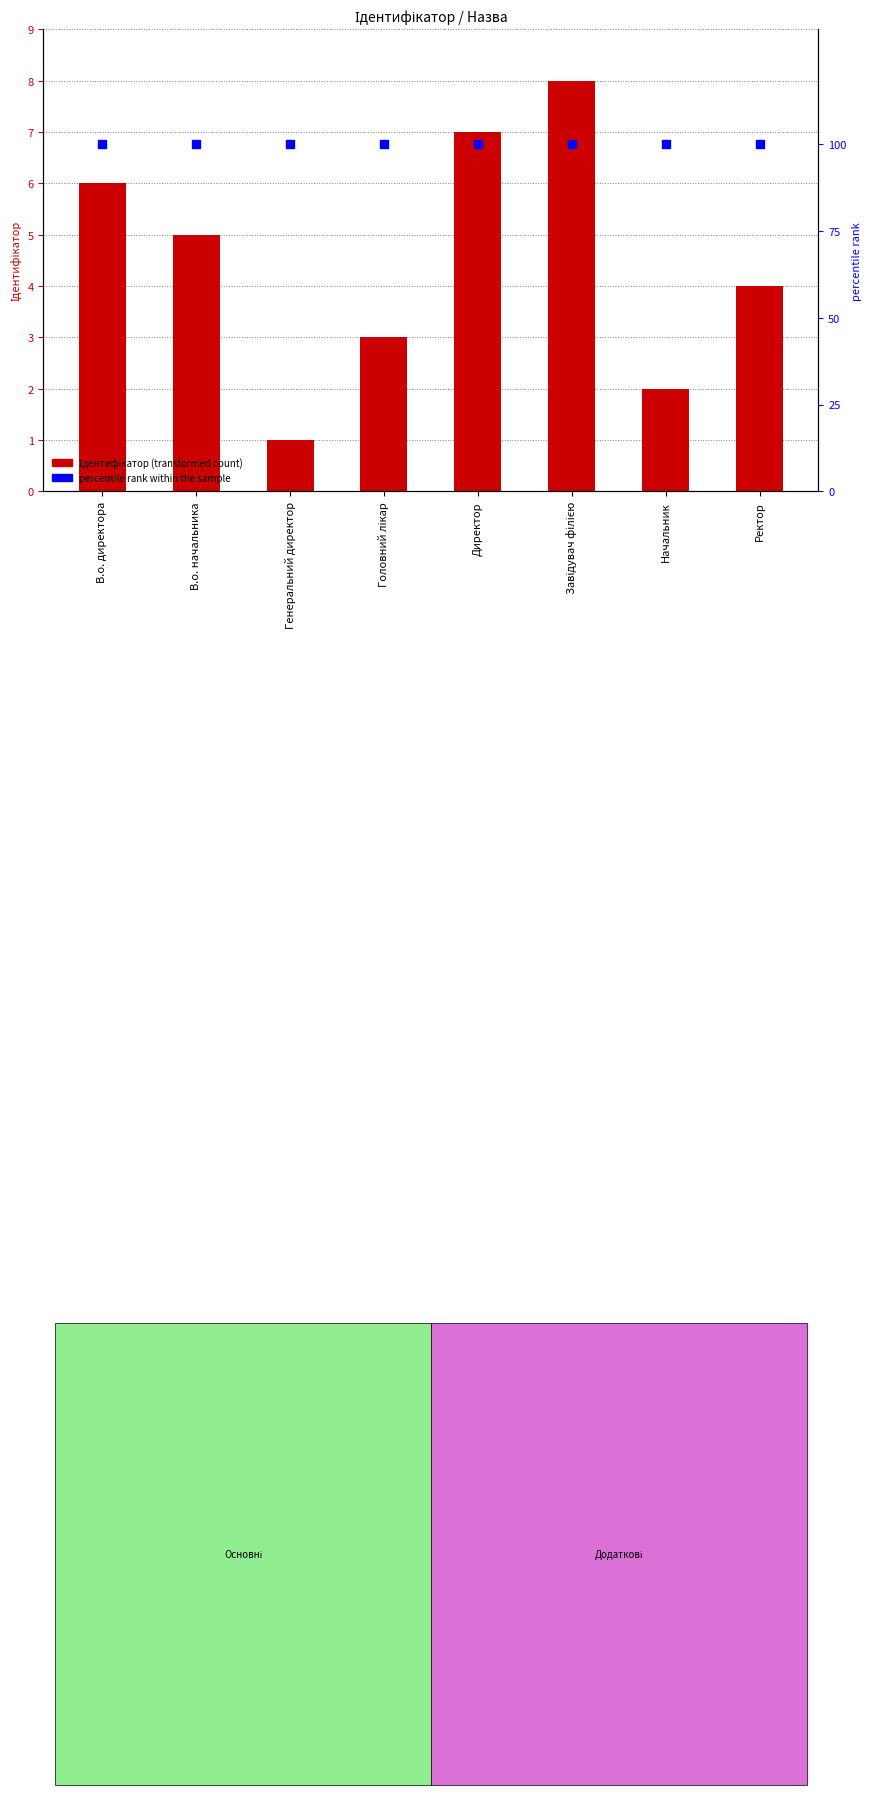

What are all the series names shown in the legend?

Ідентифікатор, percentile rank within the sample